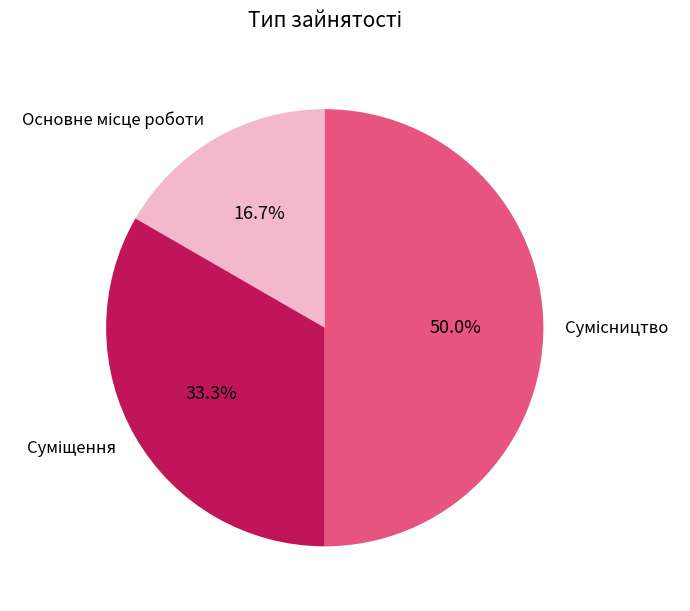

Count the number of slices in the pie.

3